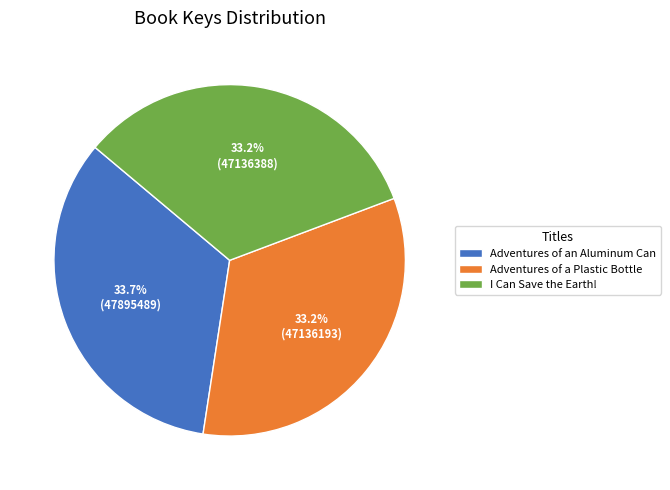

Does Adventures of a Plastic Bottle account for over 50% of the chart?

No